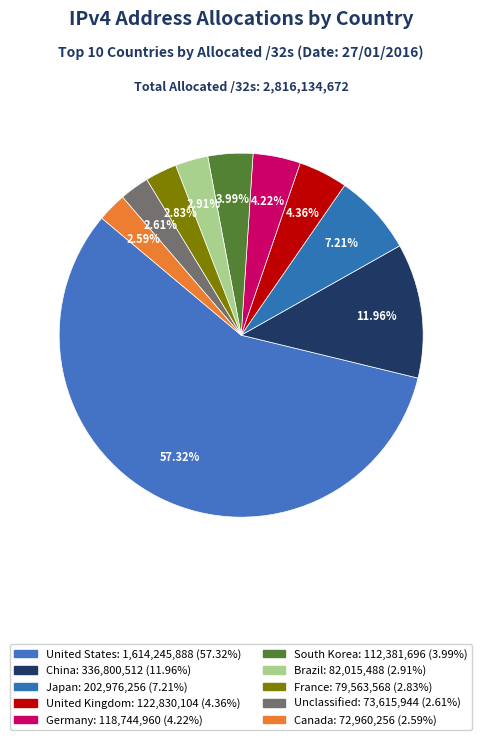

How many slices are in this pie chart?

10